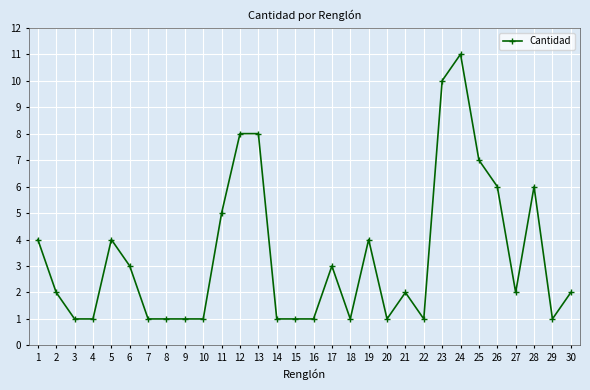

The chart shows a value of 4 at 19. True or false?

True